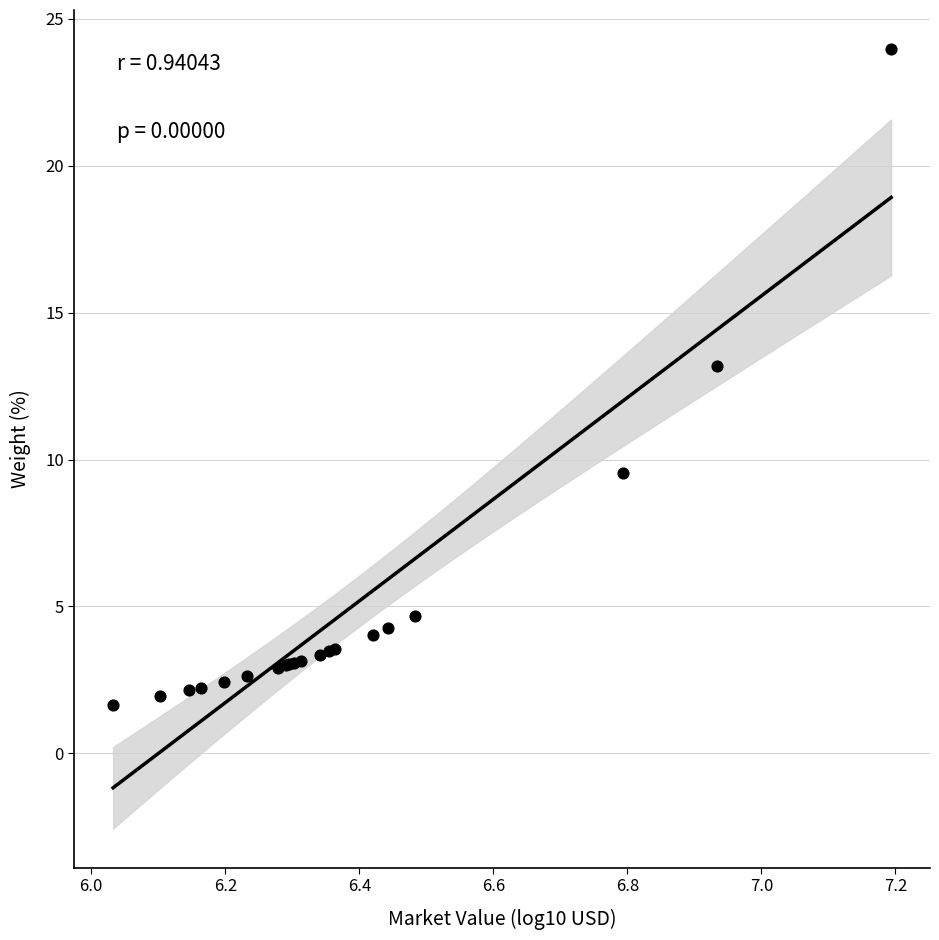

What Y value in the scatter plot is closest to 12?

13.2